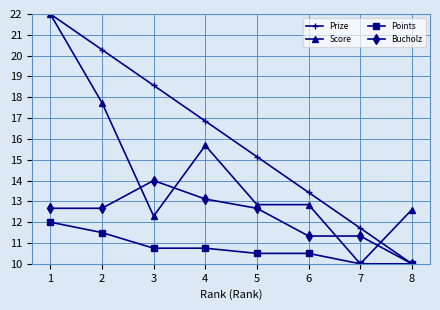

What is the sum of the Bucholz values at 5 and 1?

25.3